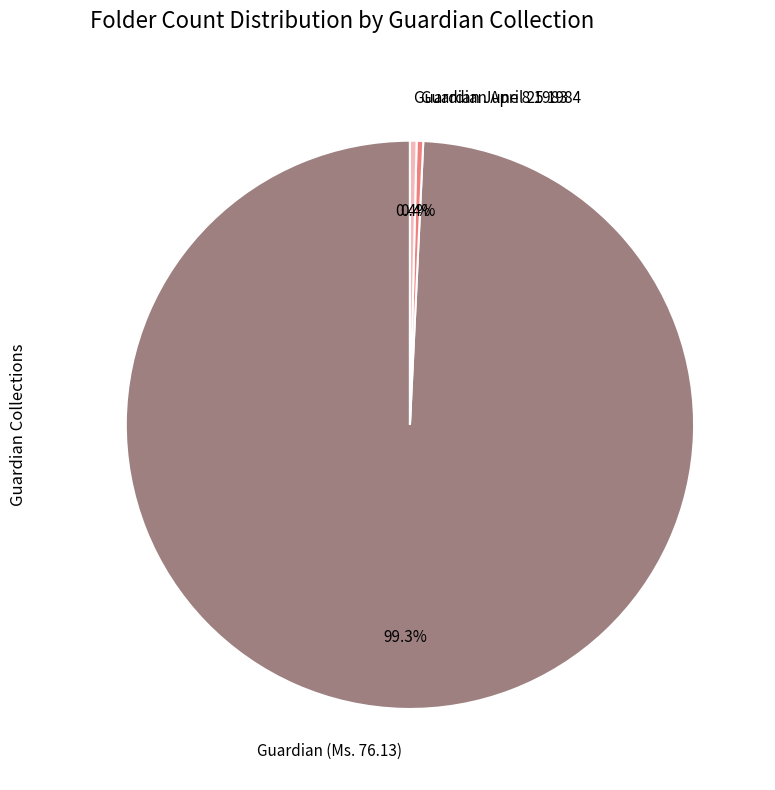

Count the number of slices in the pie.

3